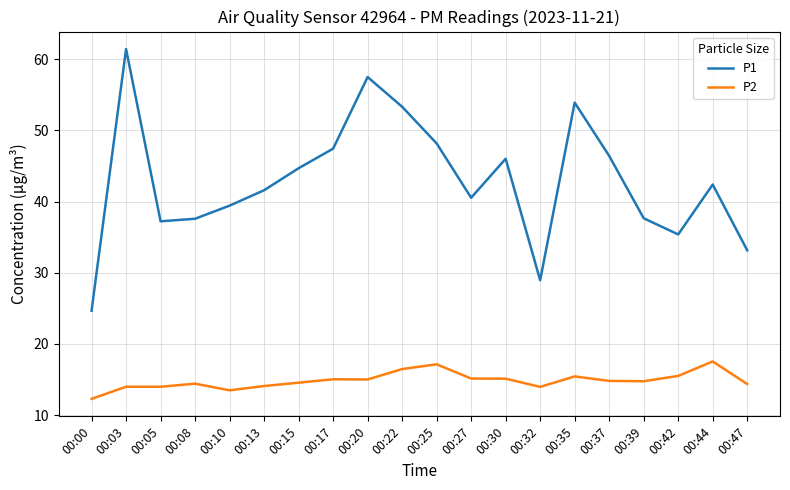

True or false: P1 has a value of 7.3 at 00:42.

False